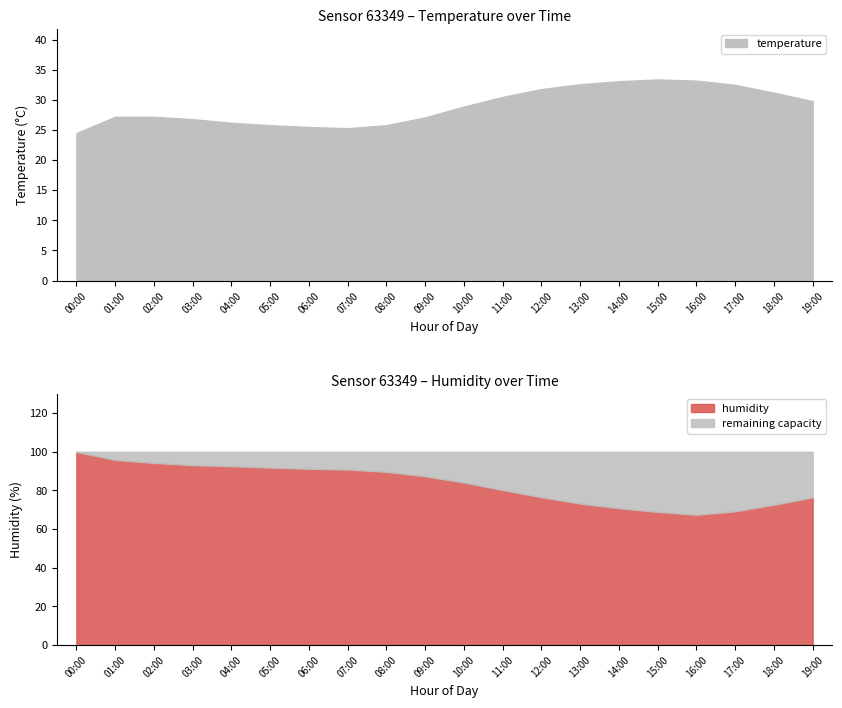

Read the humidity value at 03:00.

93.1